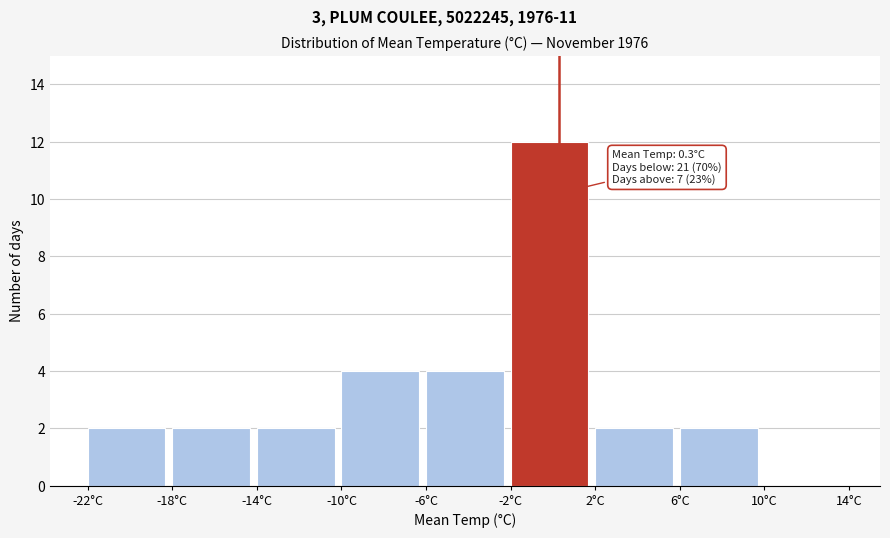

Over which range of the x-axis is the bar tallest?

-2 to 2